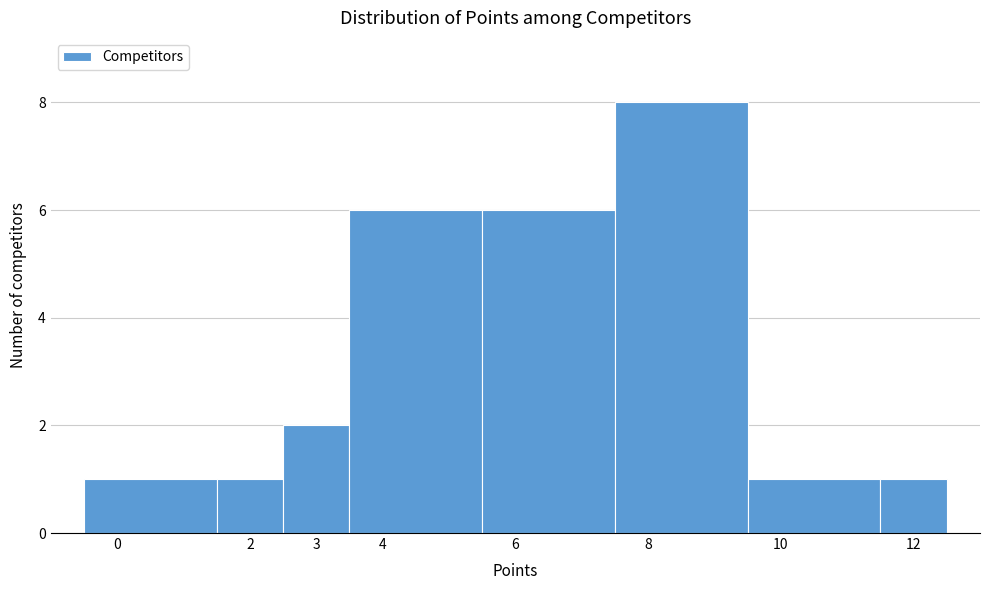

Reading left to right, list every bar in this chart as the range it spans on the x-axis followed by its height. The values are not printed on the chart, so give them approximately, as read against the axis.

-0.5 to 1.5: 1
1.5 to 2.5: 1
2.5 to 3.5: 2
3.5 to 5.5: 6
5.5 to 7.5: 6
7.5 to 9.5: 8
9.5 to 11.5: 1
11.5 to 12.5: 1